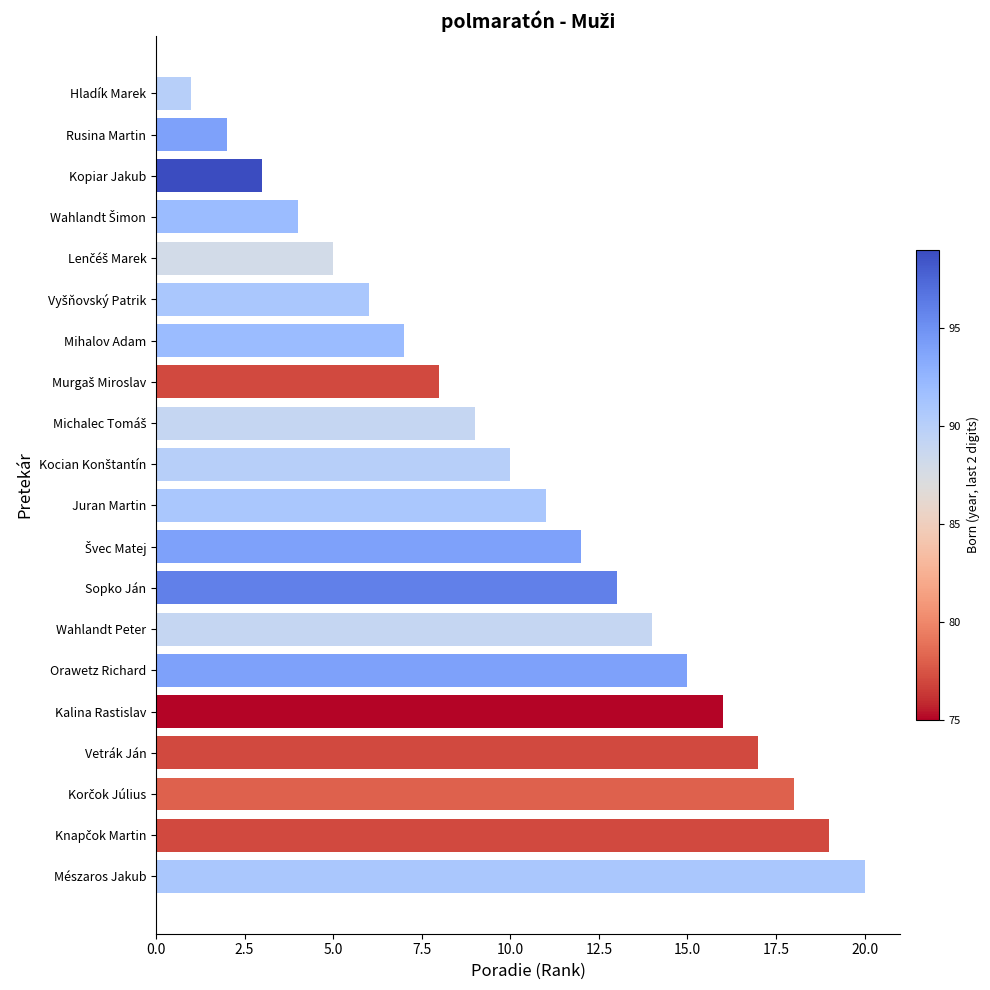

At which category does the chart reach its peak across all series?

Mészaros Jakub